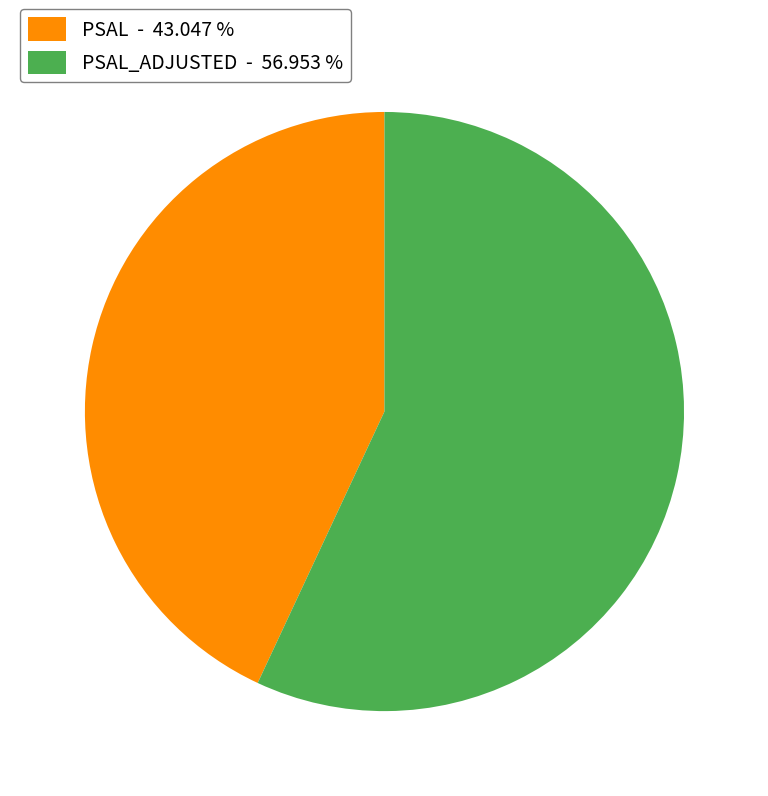

Approximately how many times larger is the value at PSAL_ADJUSTED - 56.953 % compared to PSAL - 43.047 %?

1.3